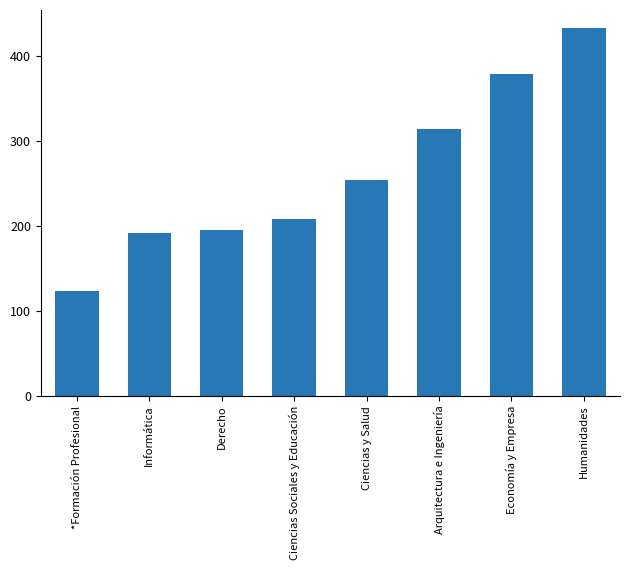

List the labels in order of value, smallest first.

*Formación Profesional, Informática, Derecho, Ciencias Sociales y Educación, Ciencias y Salud, Arquitectura e Ingeniería, Economía y Empresa, Humanidades